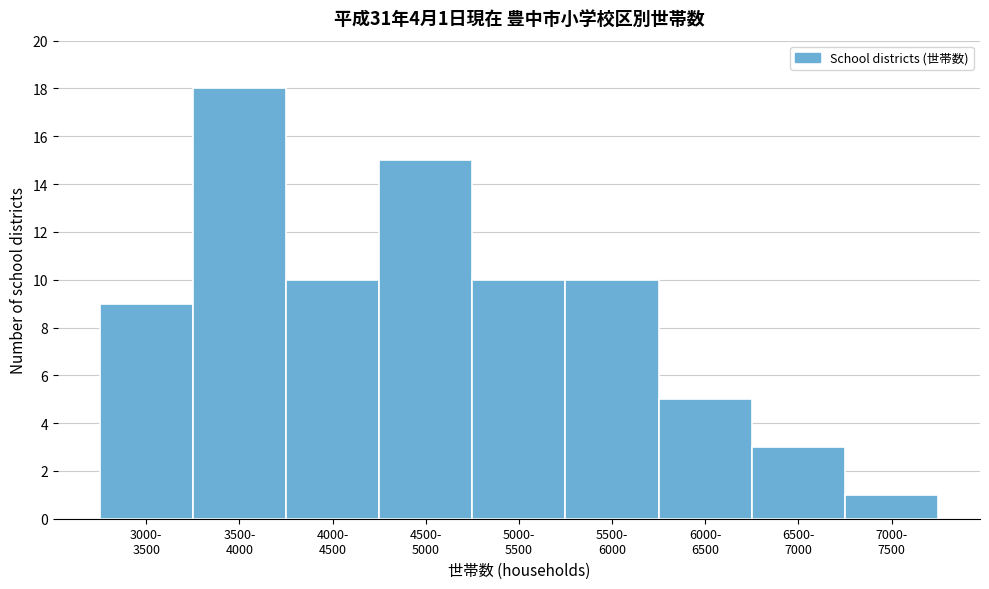

Reading left to right, what are all the values shown in this chart?

9	18	10	15	10	10	5	3	1